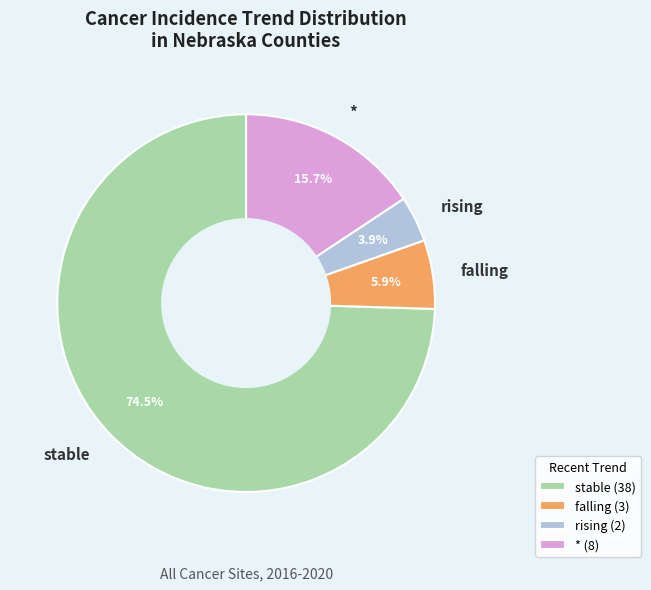

Does rising represent more than half of the total?

No